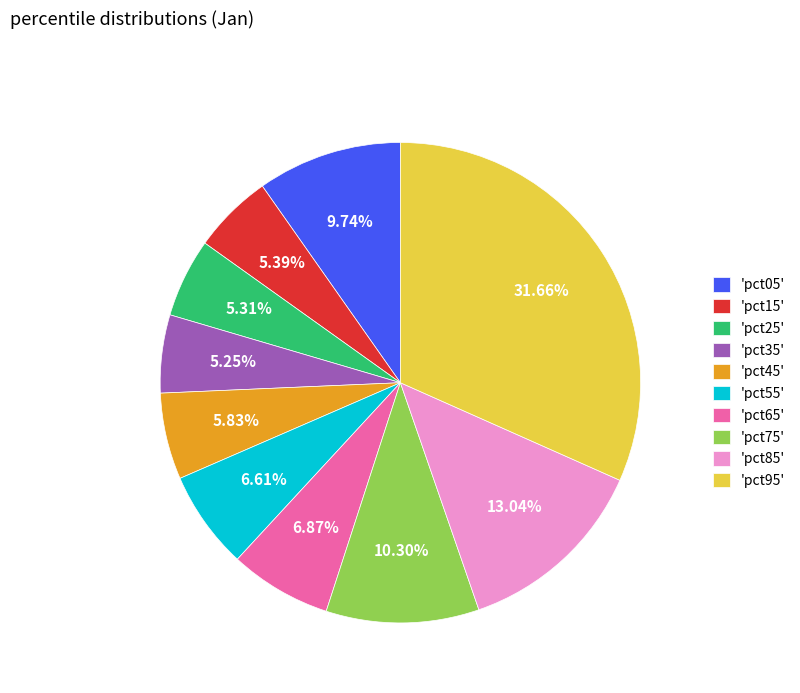

What is the largest slice in the pie chart?

'pct95'